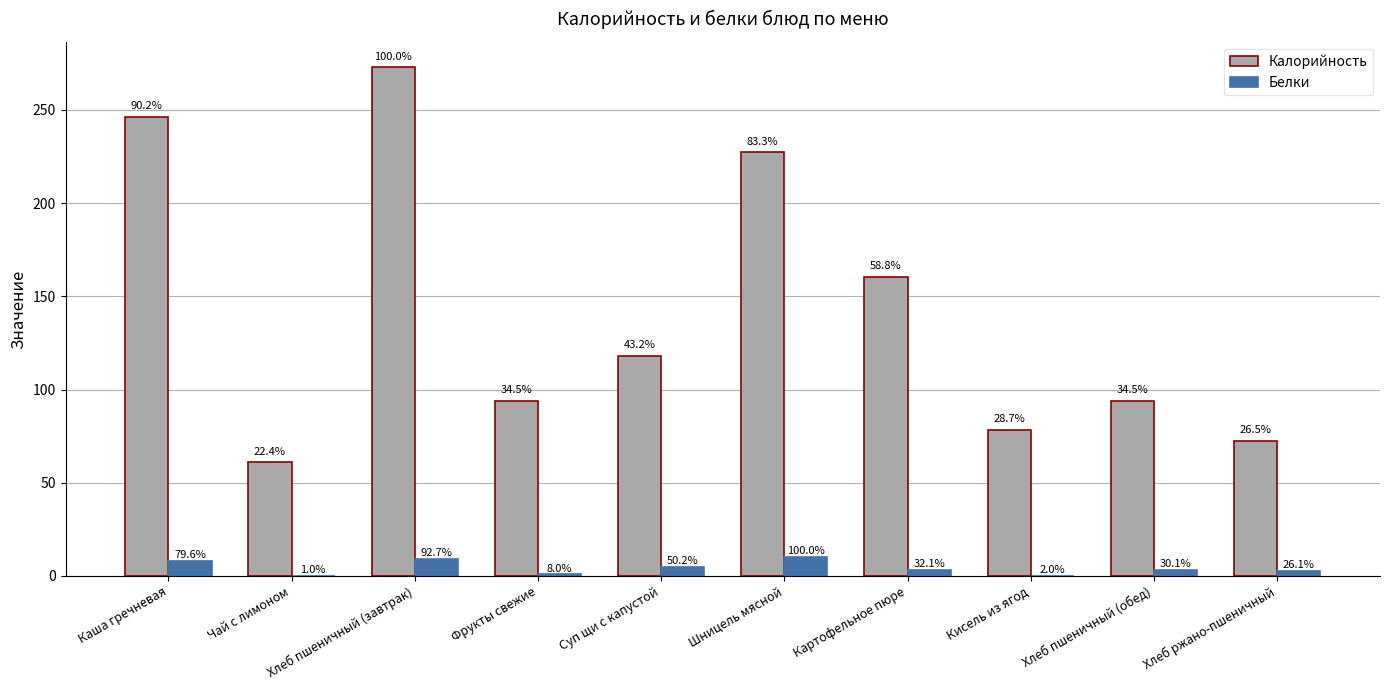

What is the sum of all Калорийность values?

1424.3